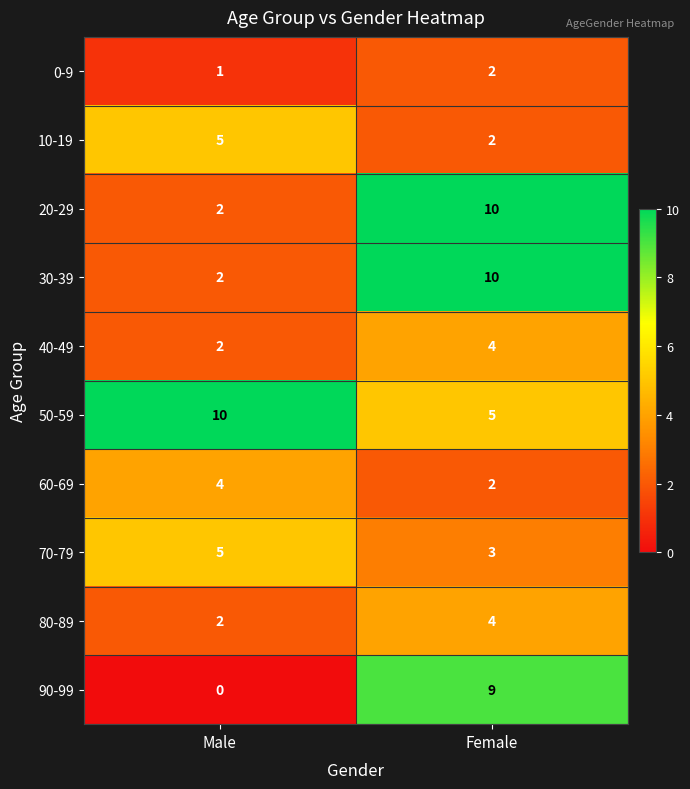

True or false: 0-9 has a value of 2 at Female.

True